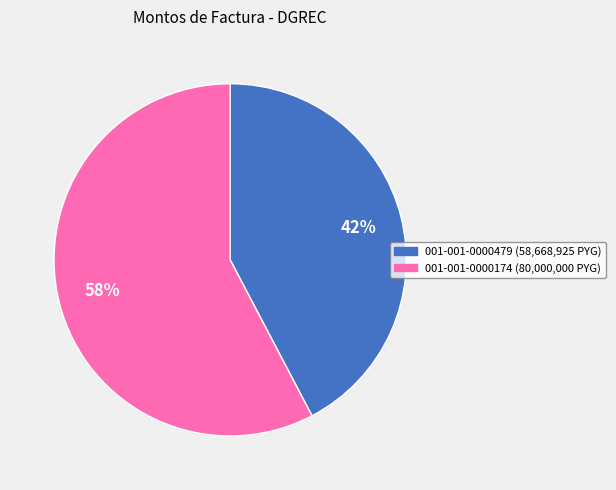

To the nearest percent, what is the average slice percentage?

50%